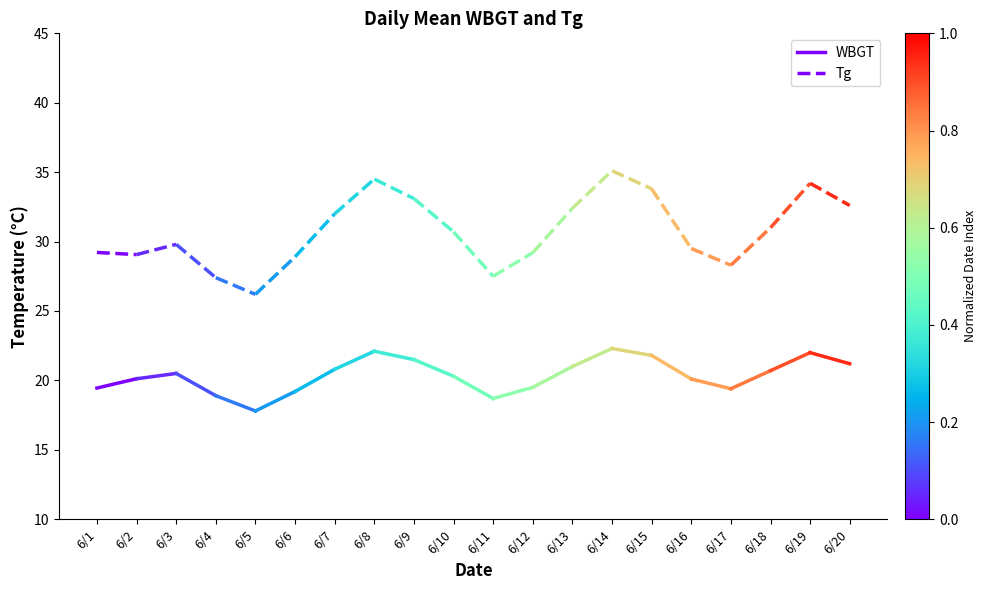

Does the chart have visible grid lines?

No